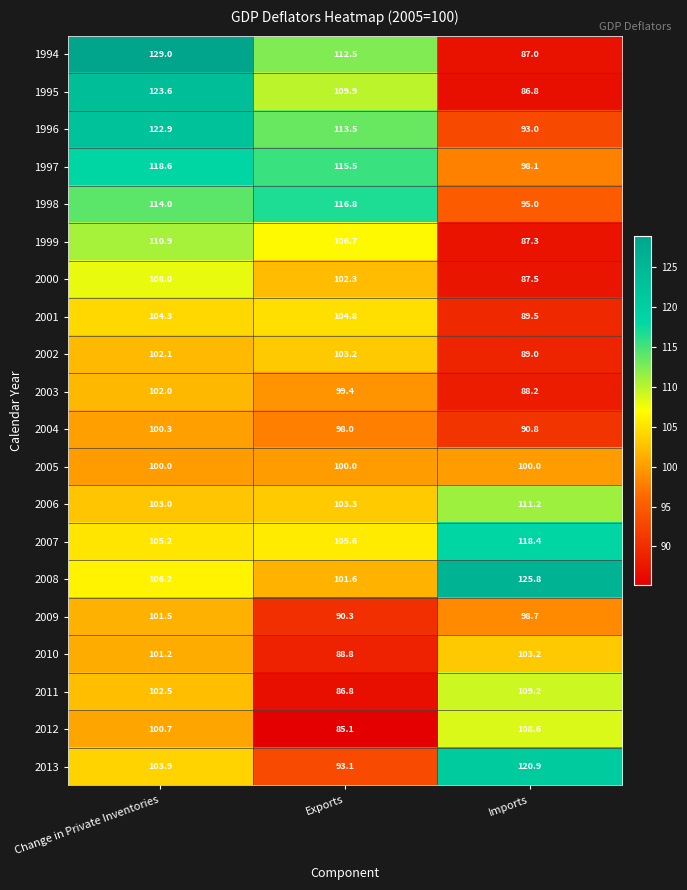

At which category is the sum across all series the highest?

Change in Private Inventories